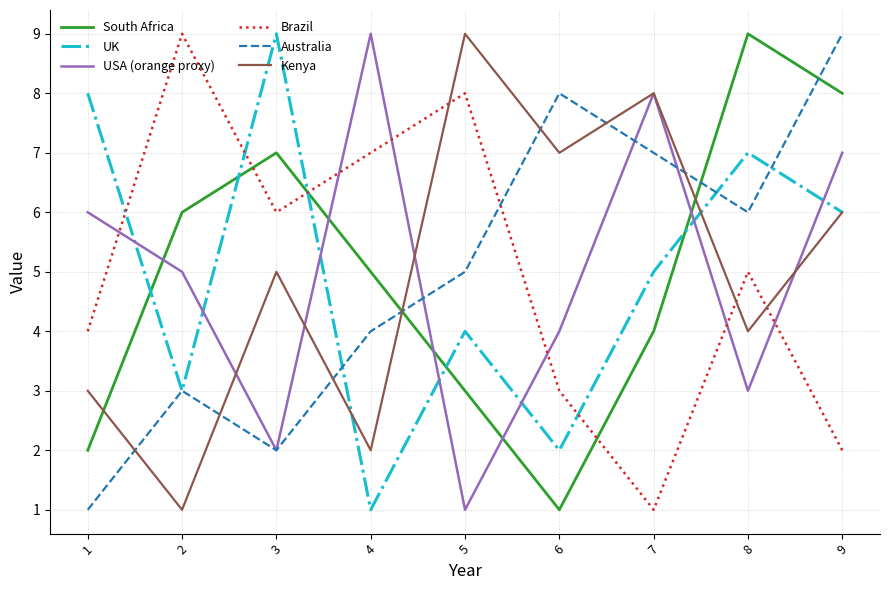

What is the difference between the highest and lowest values at 1?

7